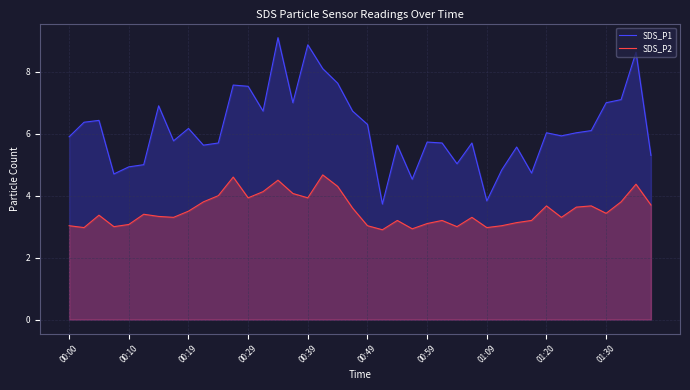

How many lines are shown in the chart?

2